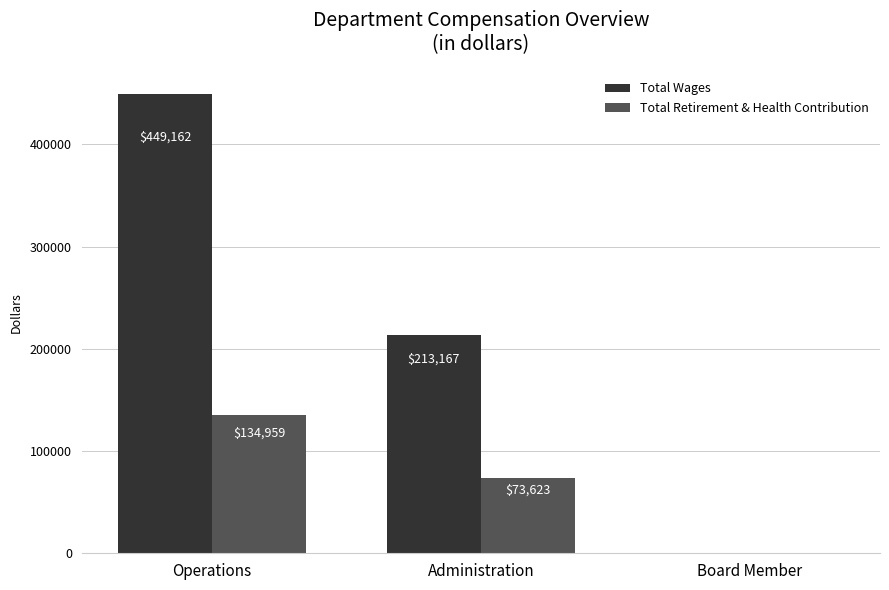

What is the sum of all Total Retirement & Health Contribution values?

208582